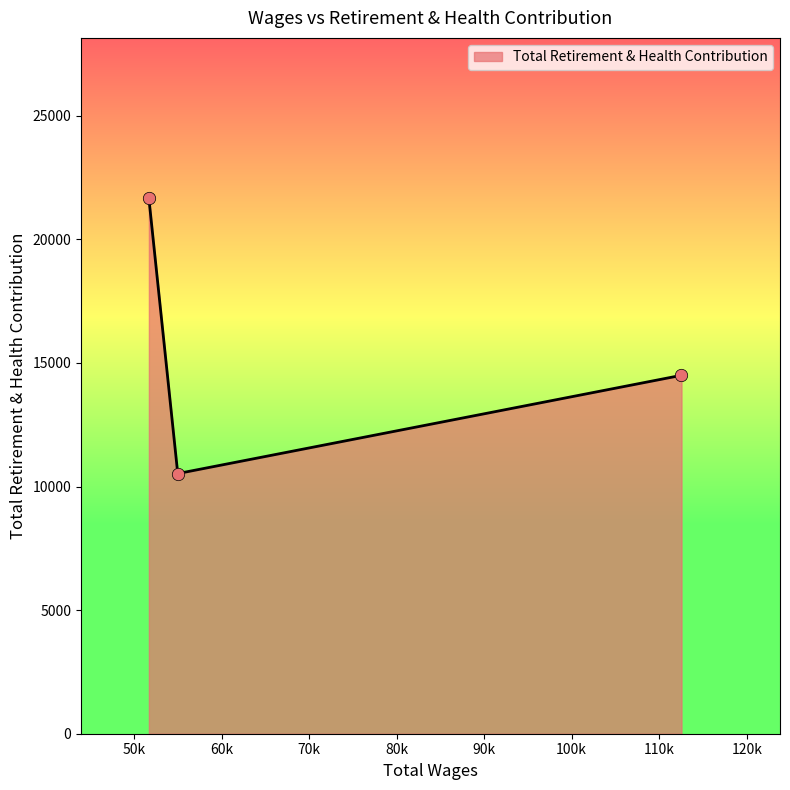

Approximately how many times larger is the value at 112550.0 compared to 54991.0?

1.4